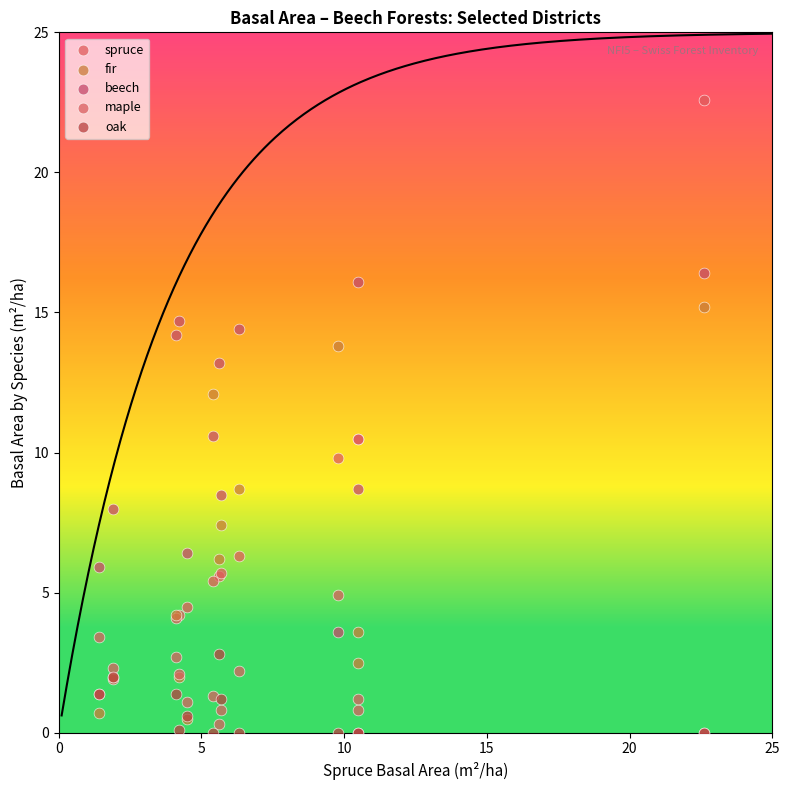

Which series has the largest Y range (max minus min)?

spruce